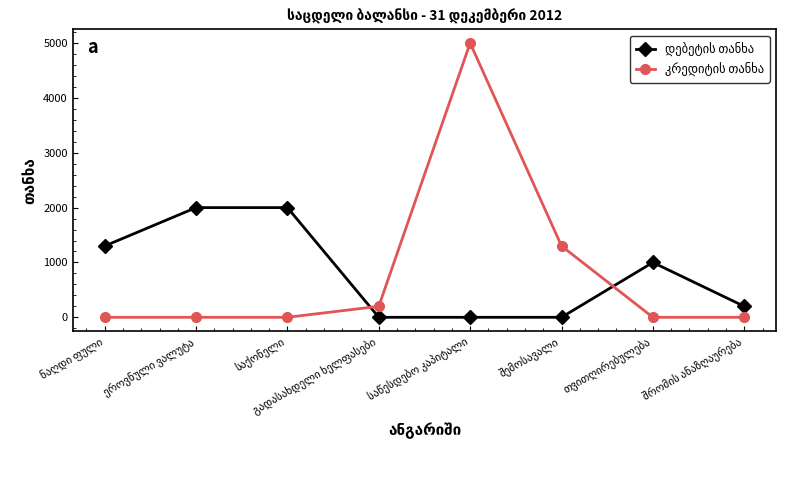

At how many categories does at least one series exceed 1773?

3